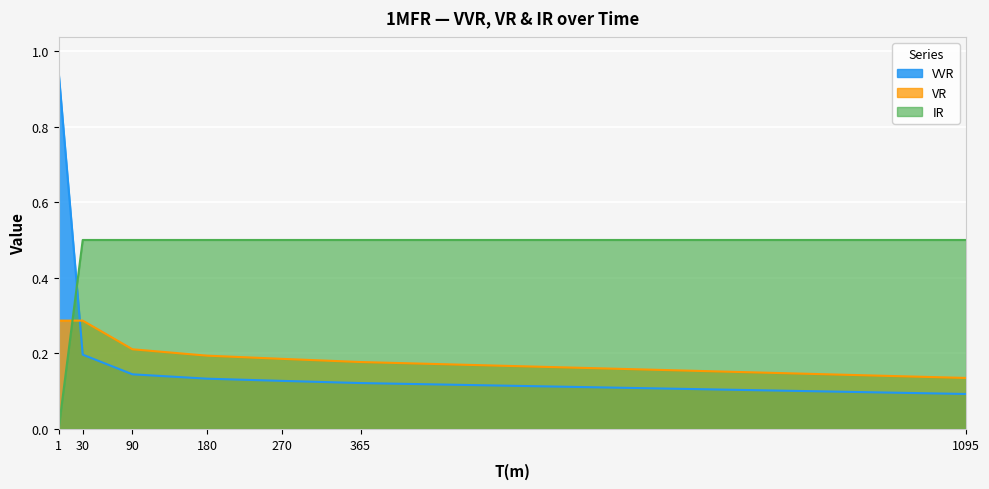

What is the value of the IR point at the 3rd from the left?

0.5